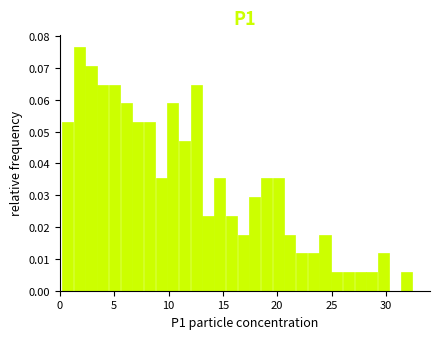

Read against the x-axis, roughly where is the centre of the tallest bar?

2.0